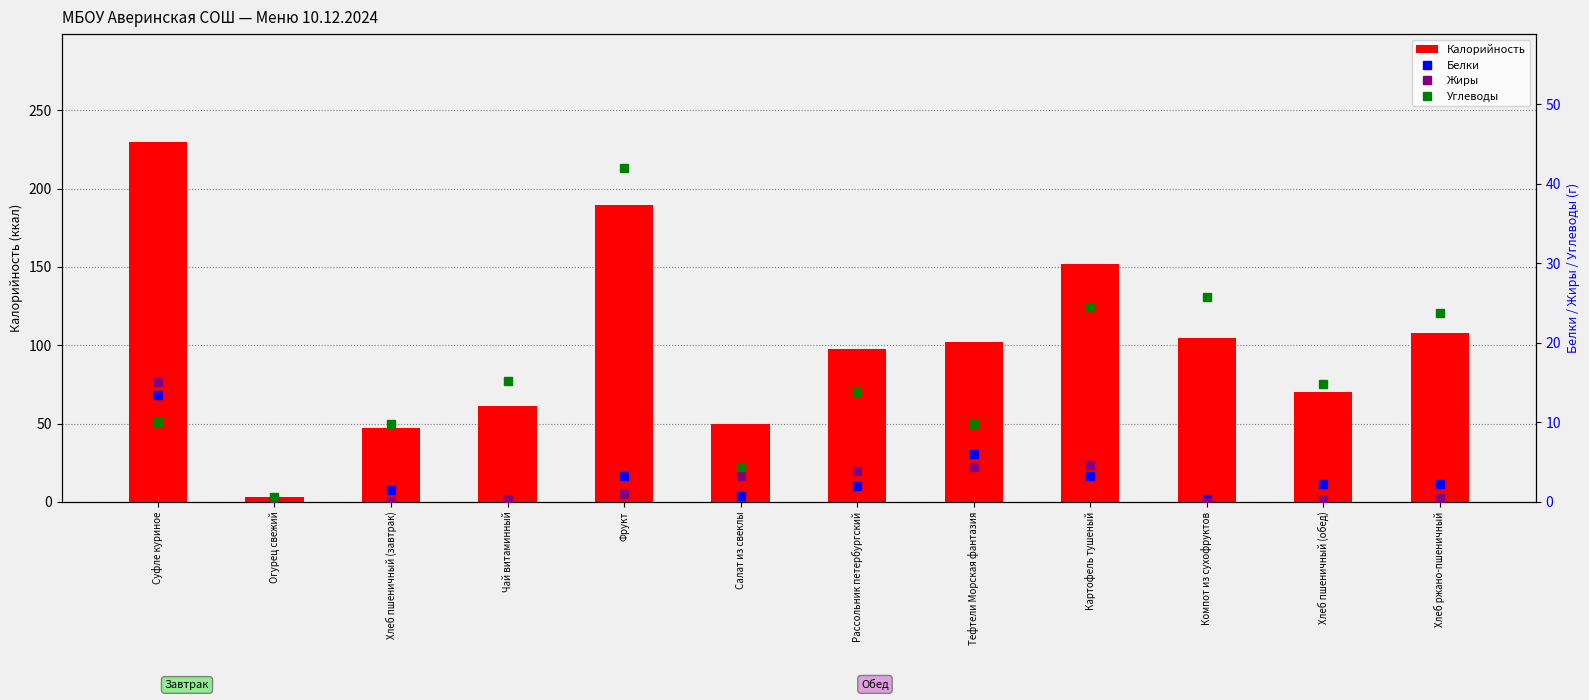

What is the sum of all Белки values?

35.4